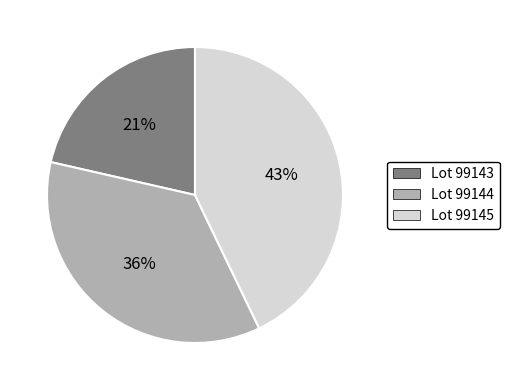

To the nearest percent, what is the average slice percentage?

33%